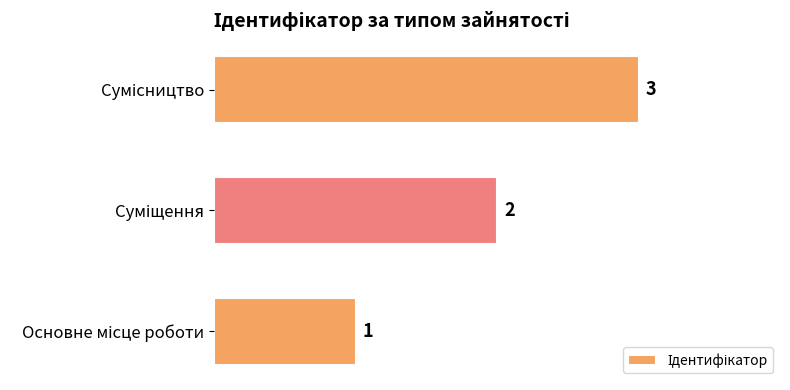

Count the values in the range 1 to 3.

3